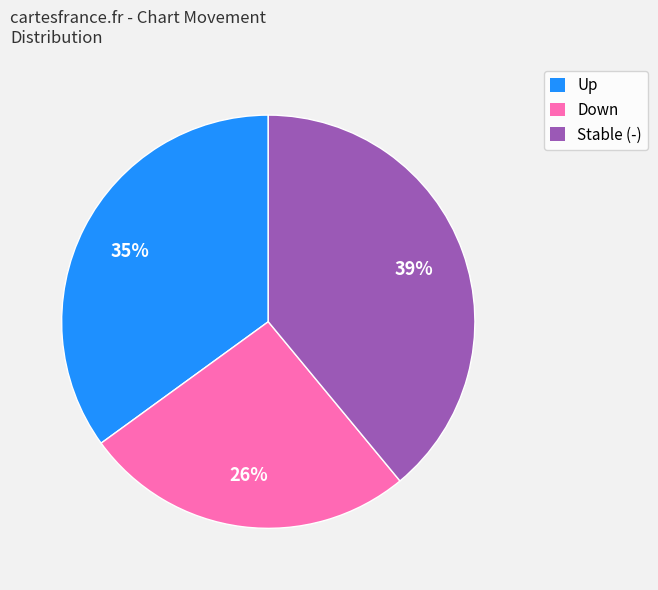

To the nearest percent, what portion does Stable (-) represent?

39%